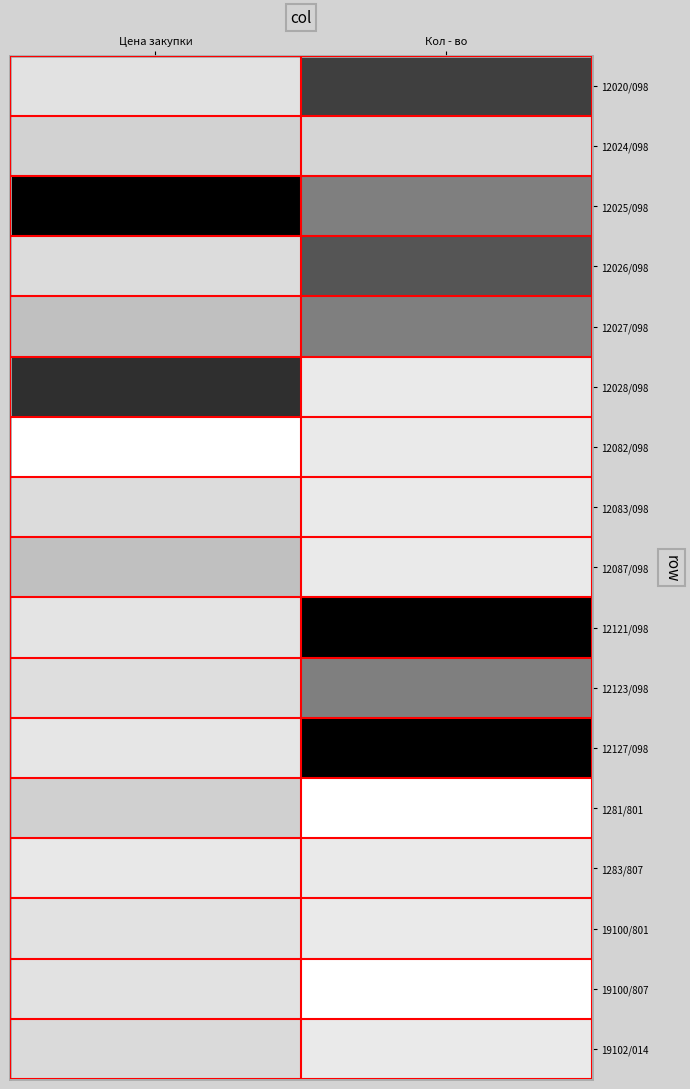

At how many categories does at least one series exceed 0?

2